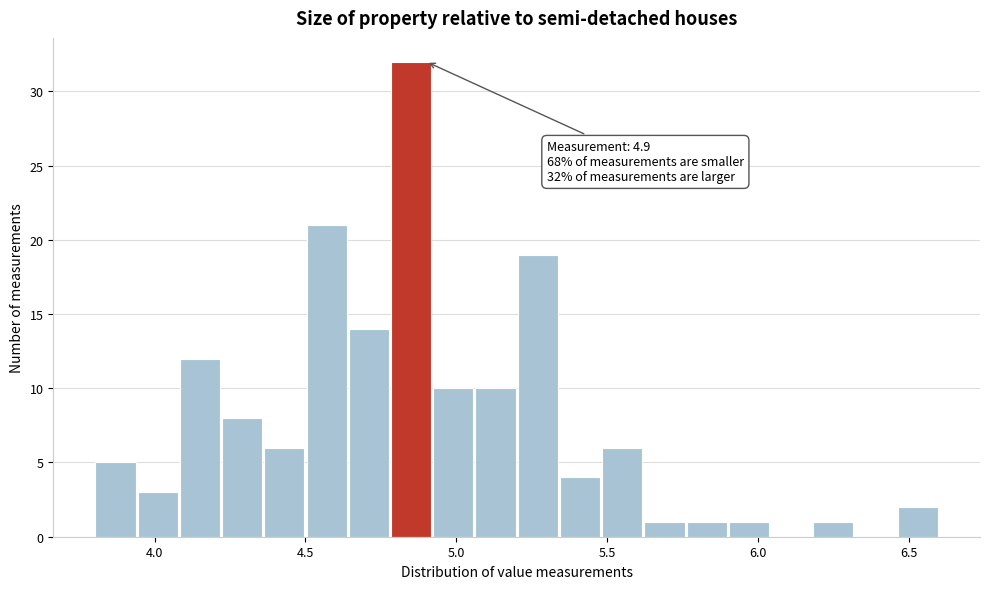

Read against the x-axis, roughly where is the centre of the tallest bar?

4.85